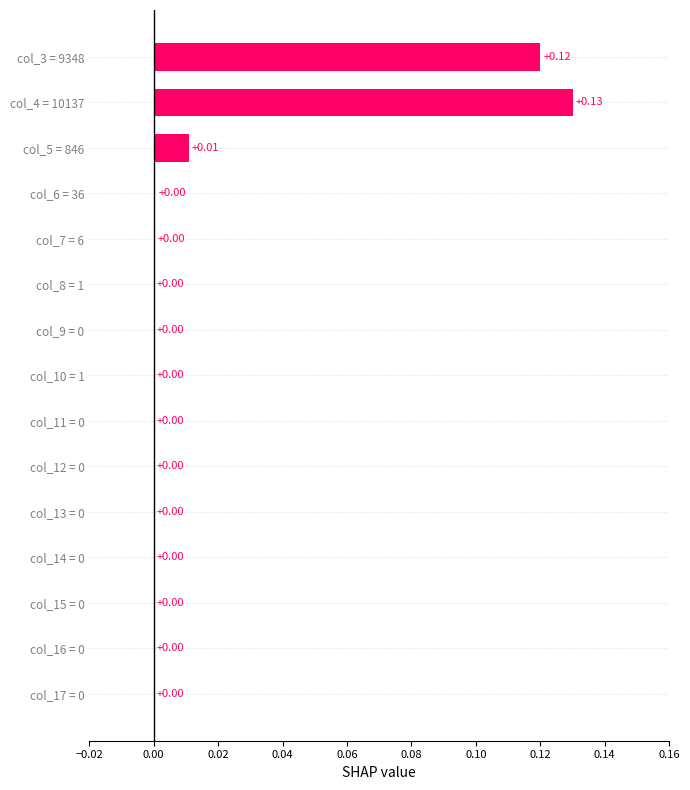

What is the sum of all values?

0.3